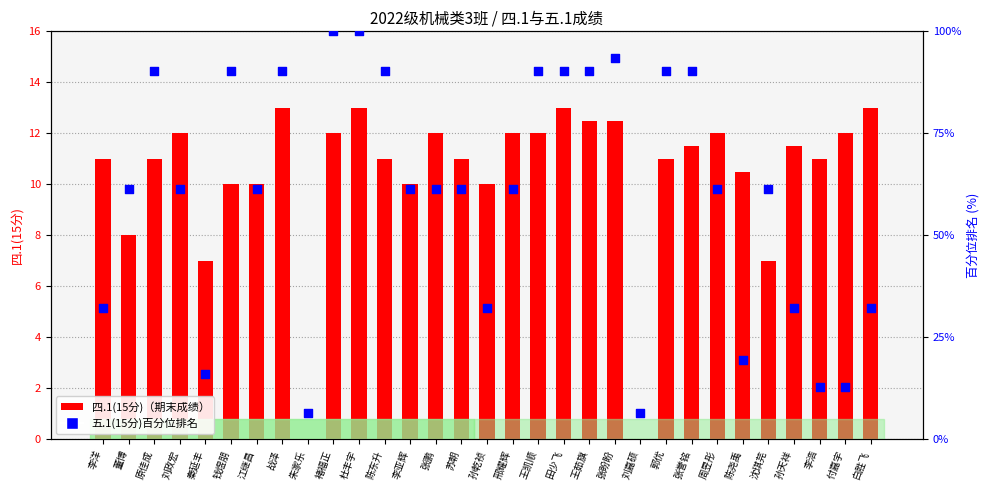

Which series has the largest total across all categories?

五.1(15分)百分位